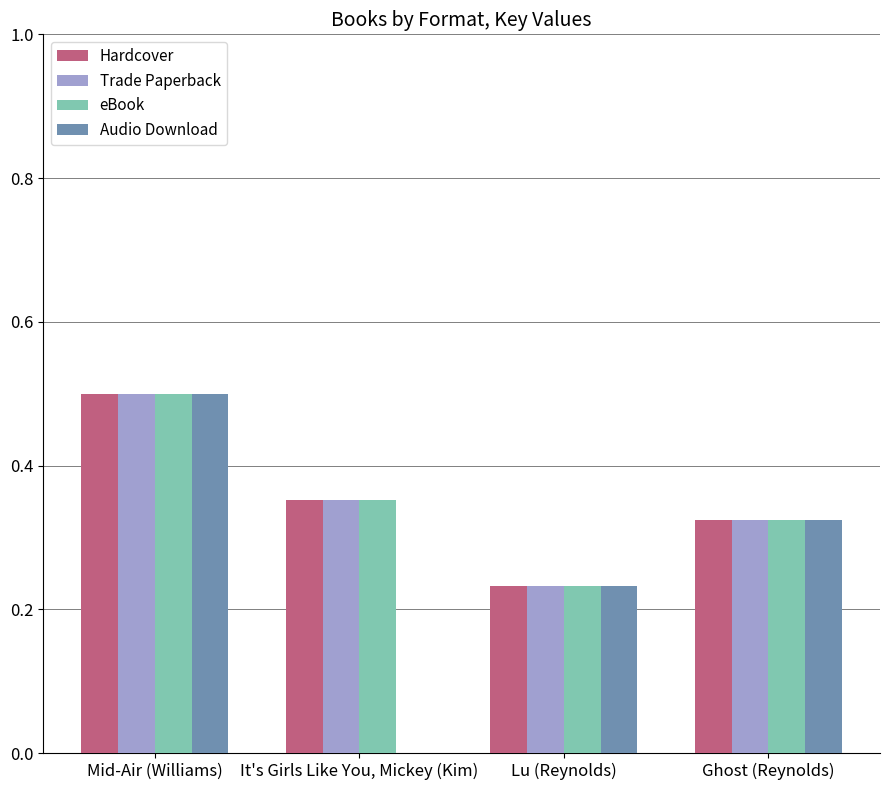

What is the total value across all series at Ghost (Reynolds)?

1.3